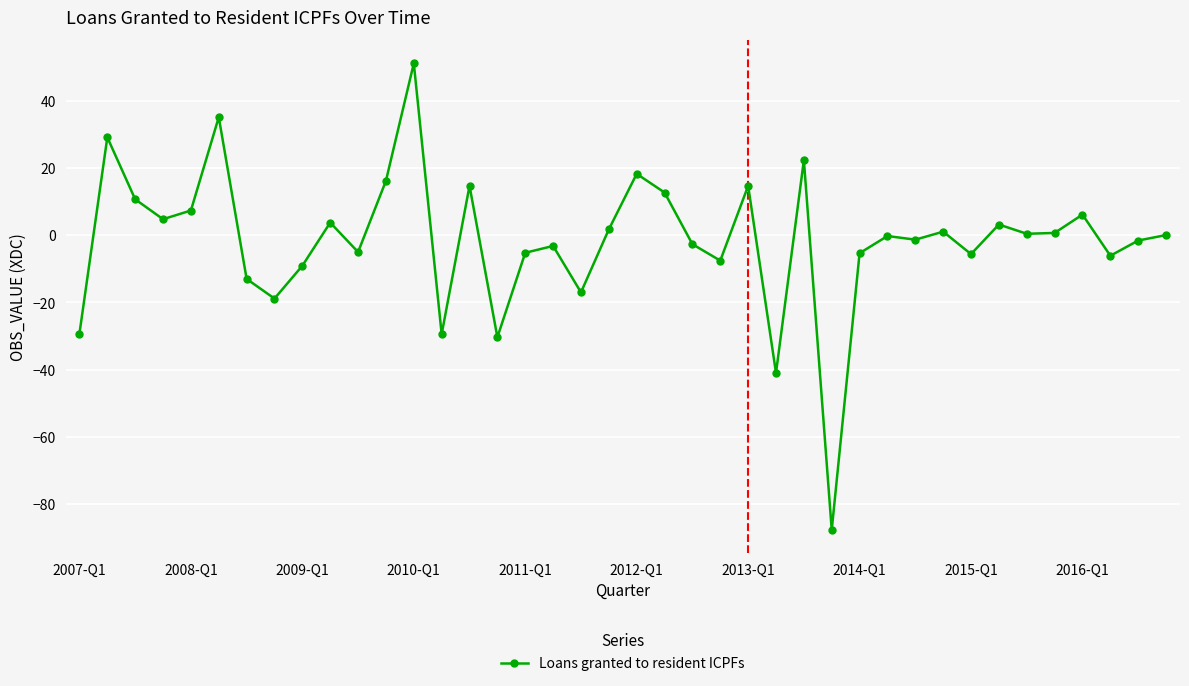

What is the greatest value displayed?

51.2